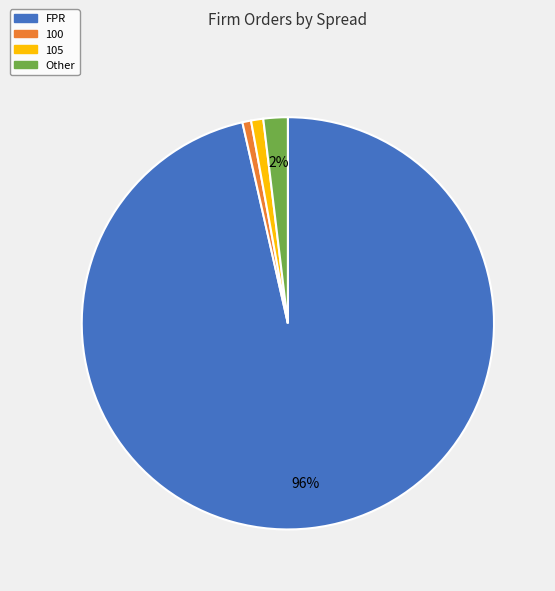

Do Other and FPR together represent more than half of the pie?

Yes